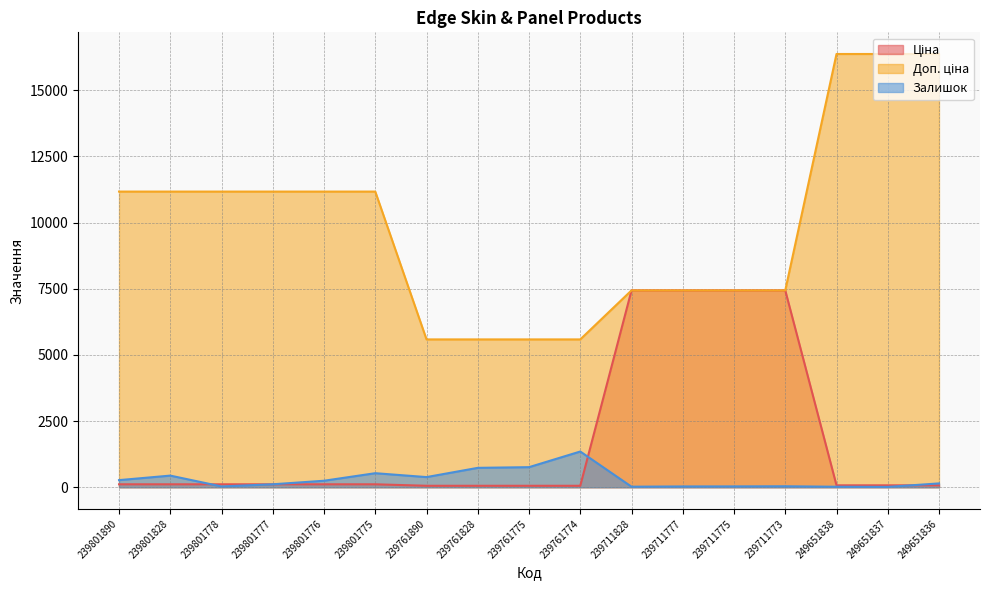

What is the average value of the Ціна series?

1815.1